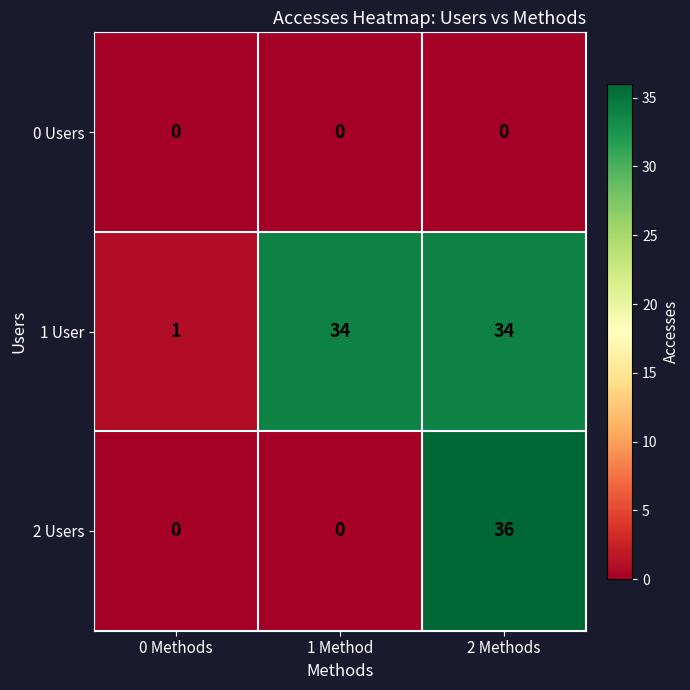

Between 0 Methods and 2 Methods, which series saw the biggest shift?

2 Users